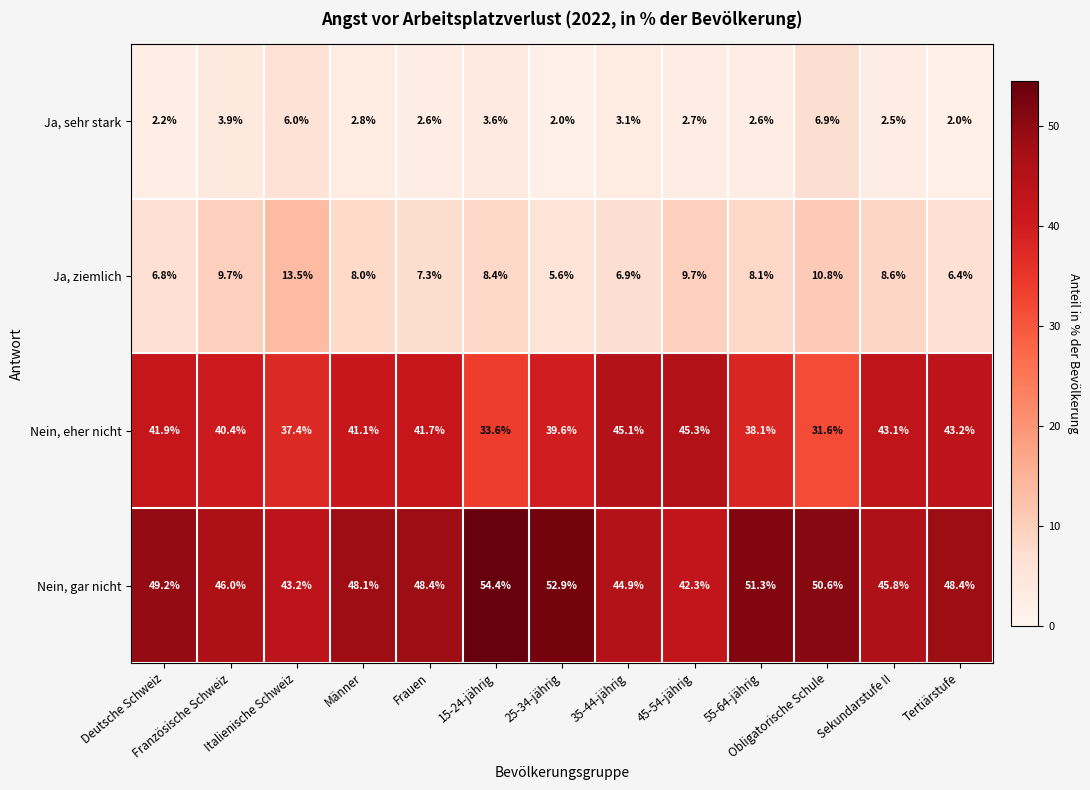

The value of Nein, gar nicht at Obligatorische Schule is 50.6. True or false?

True